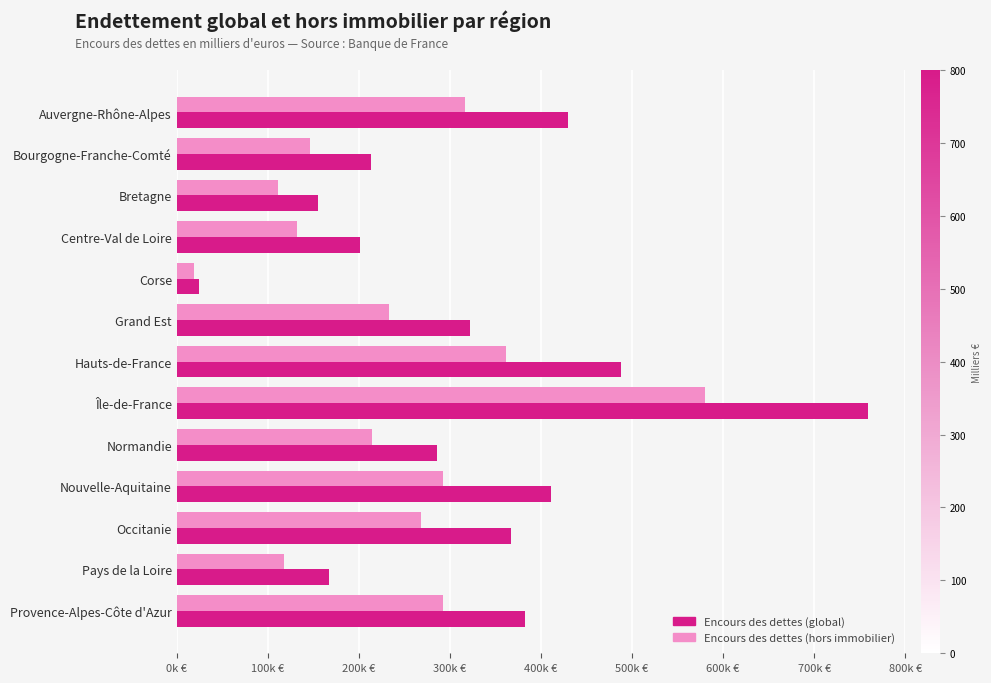

What are all the series names shown in the legend?

Encours des dettes (global), Encours des dettes (hors immobilier)